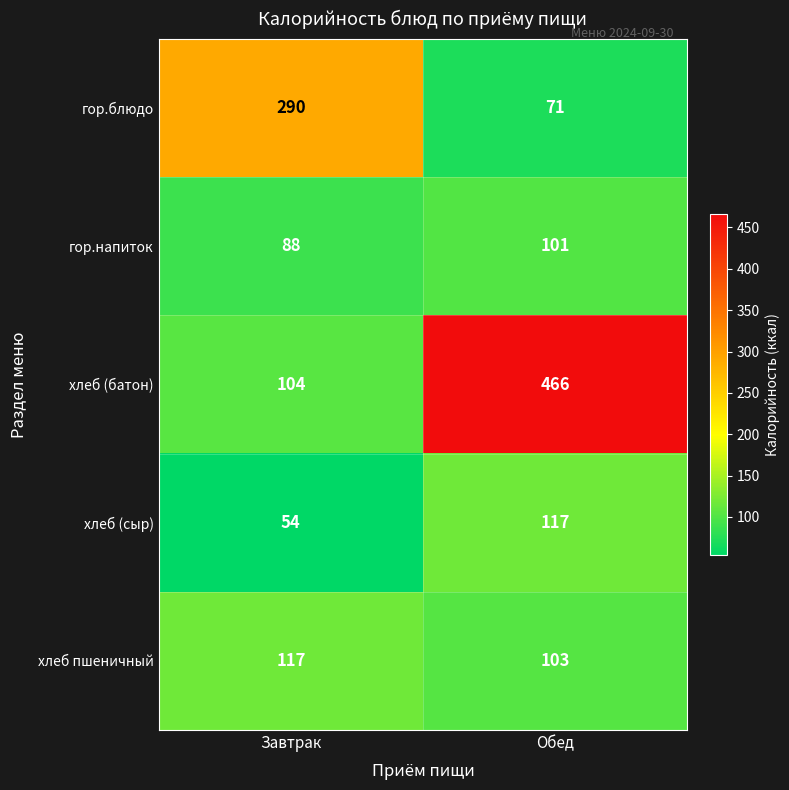

What is the maximum value shown in the chart?

466